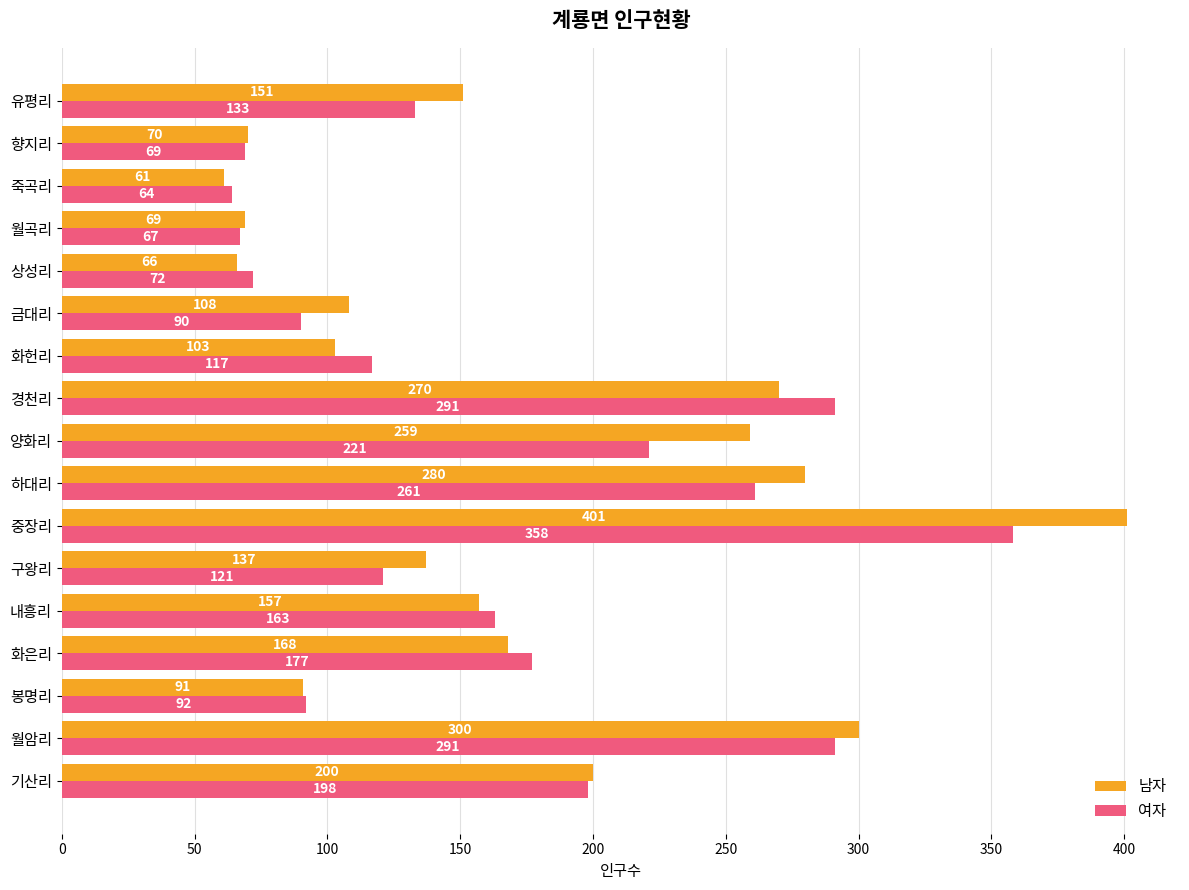

What is the sum of the 여자 values at 화은리 and 경천리?

468